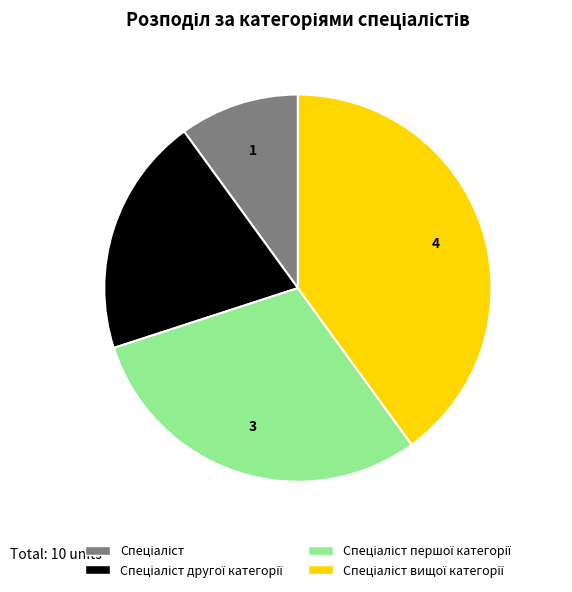

Is there a majority slice in this chart?

No